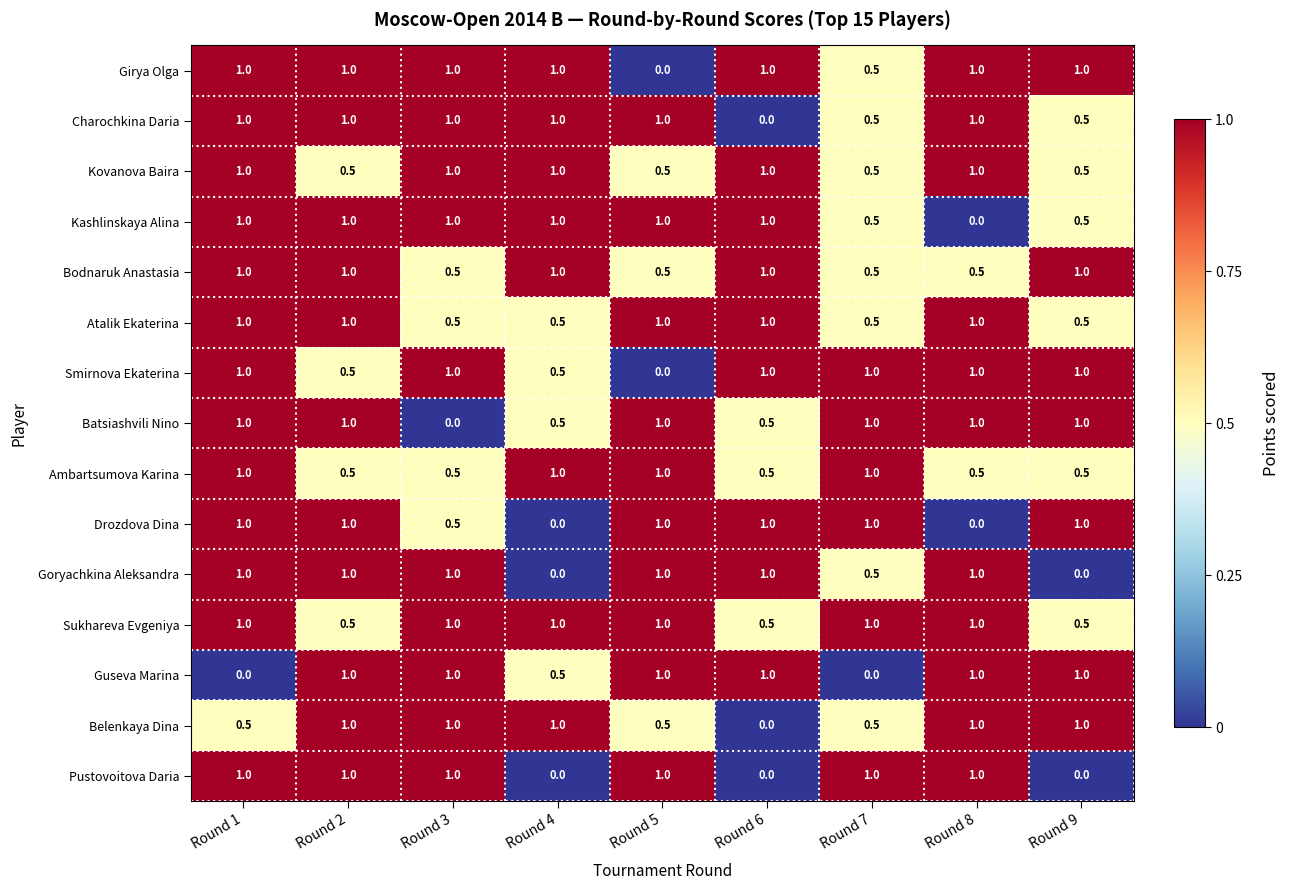

True or false: Atalik Ekaterina has a value of 0.5 at Round 9.

True